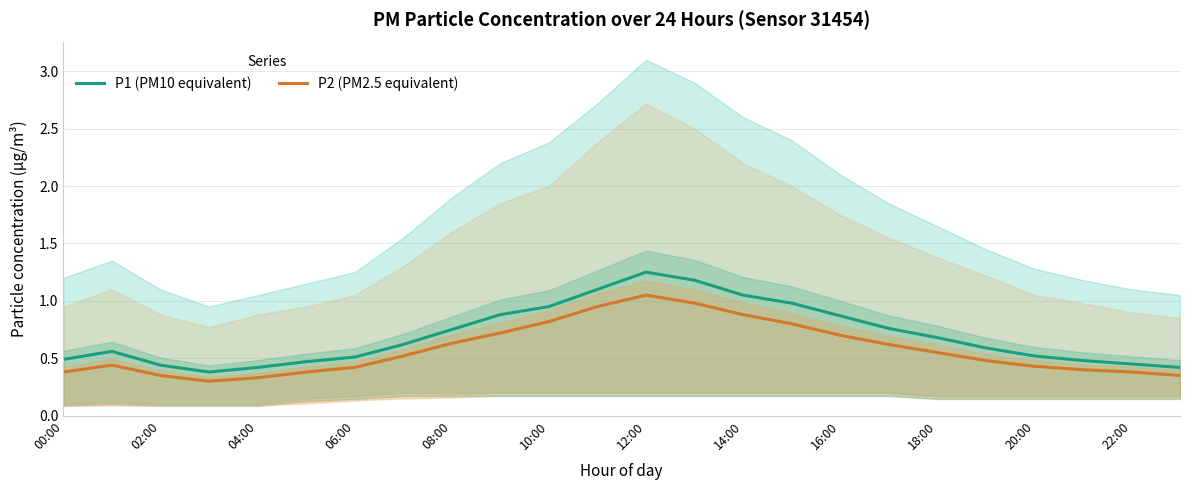

True or false: P2 (PM2.5 equivalent) and P1 (PM10 equivalent) intersect in this chart.

False